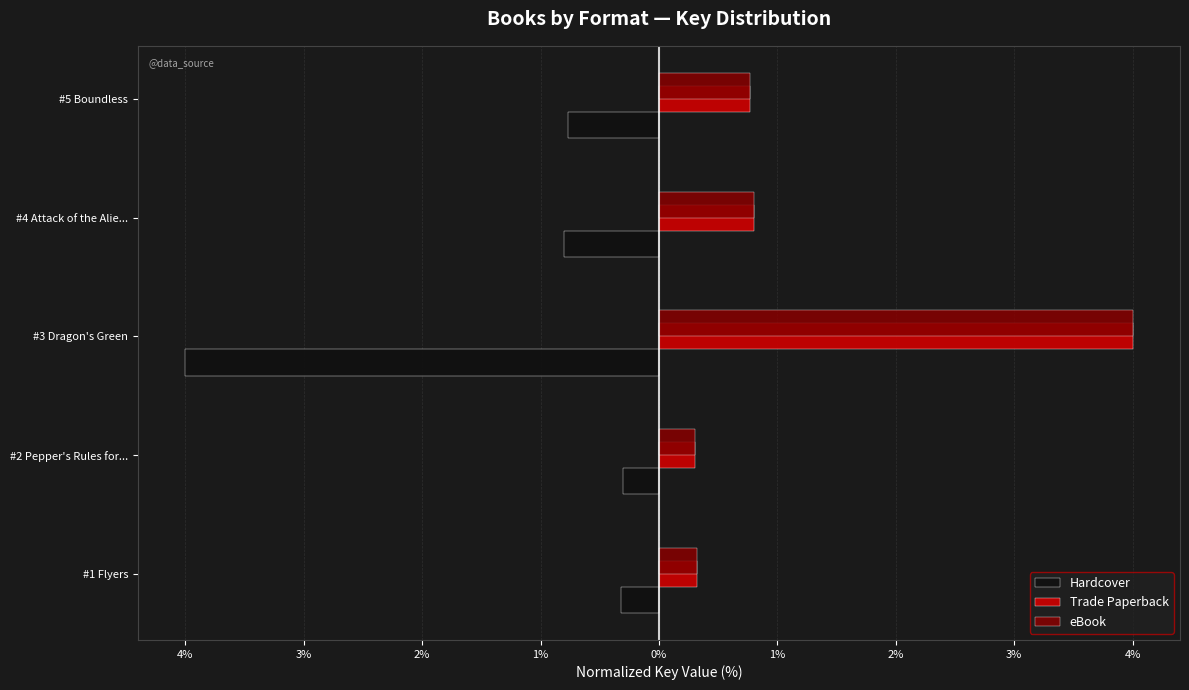

What are all the series names shown in the legend?

Hardcover, Trade Paperback, eBook